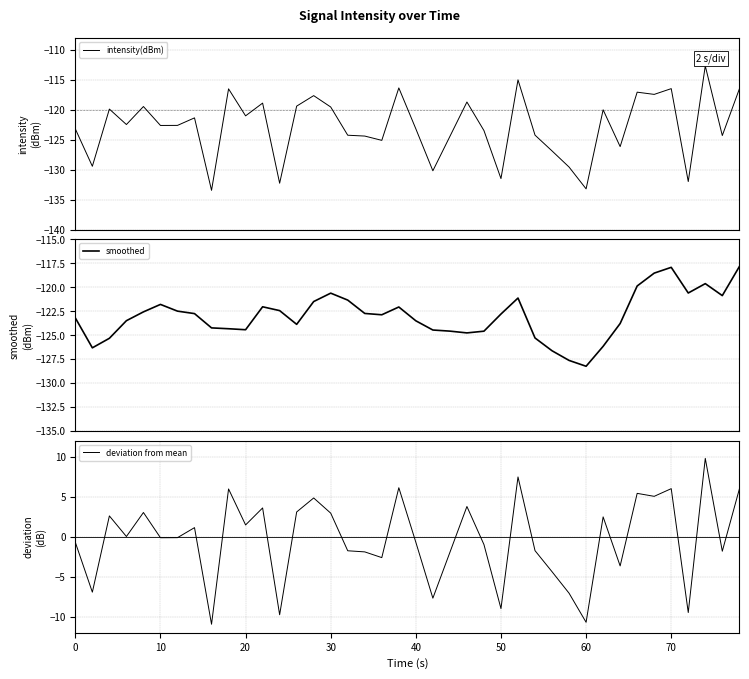

What is the lowest value of the intensity(dBm) series?

-133.4